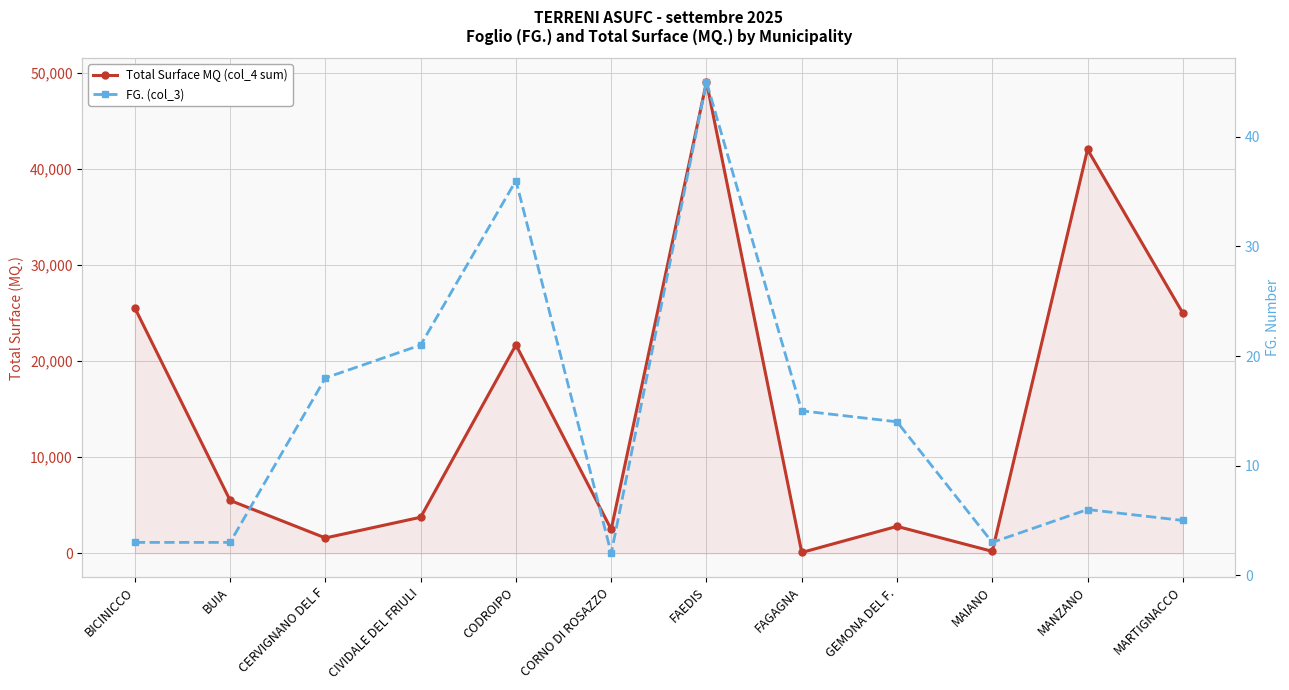

Rank the series by their average value, from highest to lowest.

Total Surface MQ (col_4 sum), FG. (col_3)